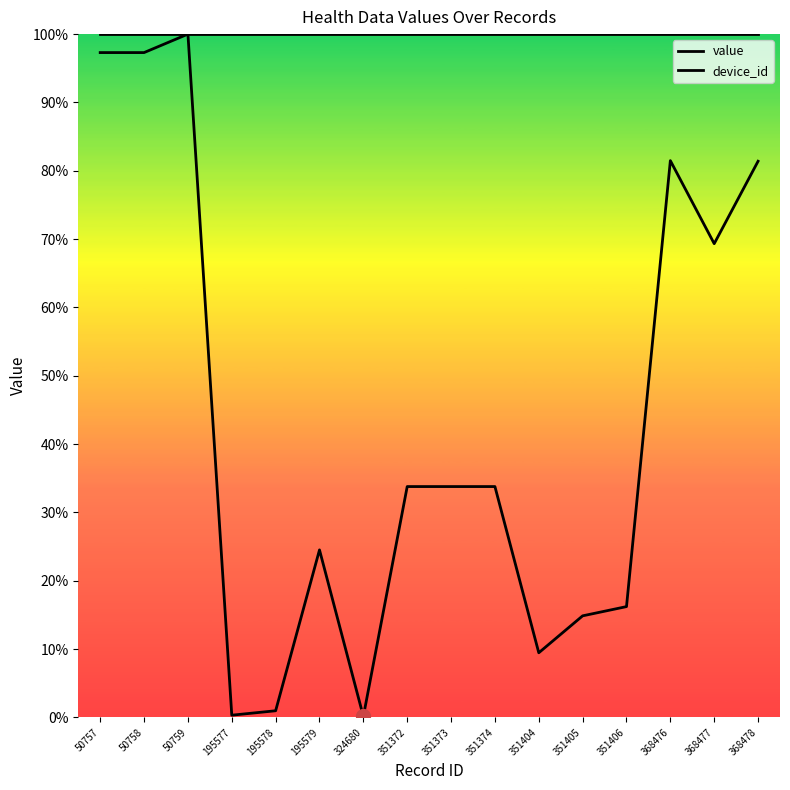

What is the difference between the maximum and minimum values in the value series?

99.9